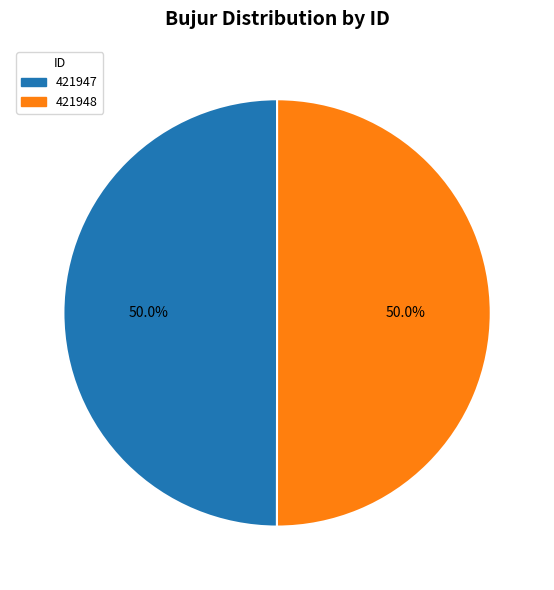

What percentage do 421948 and 421947 together represent?

100.0%